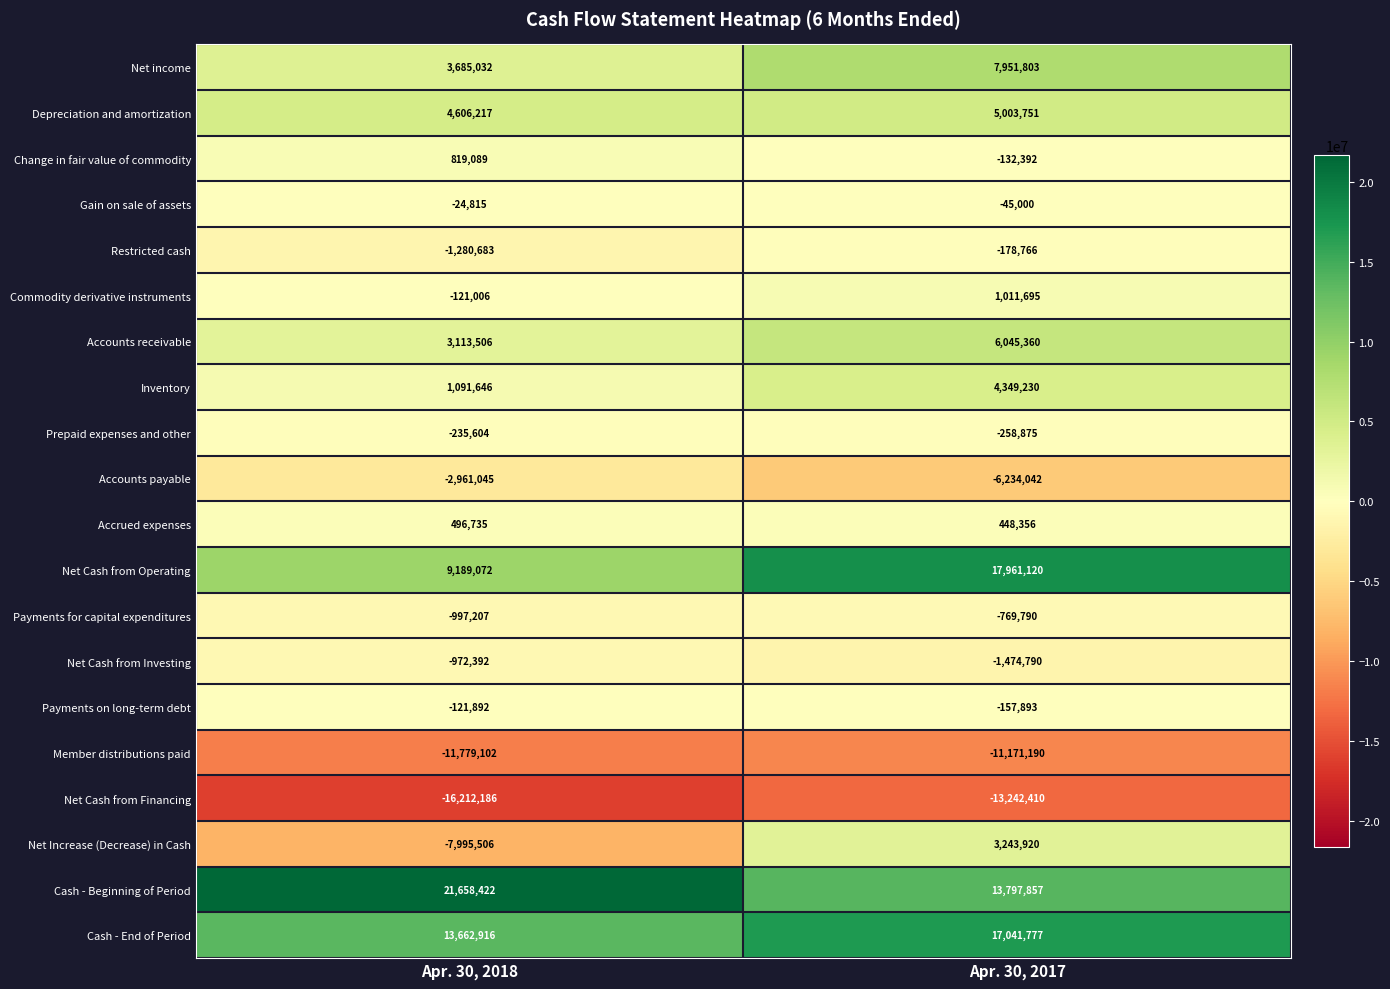

List the labels in order of Cash - End of Period value, smallest first.

Apr. 30, 2018, Apr. 30, 2017